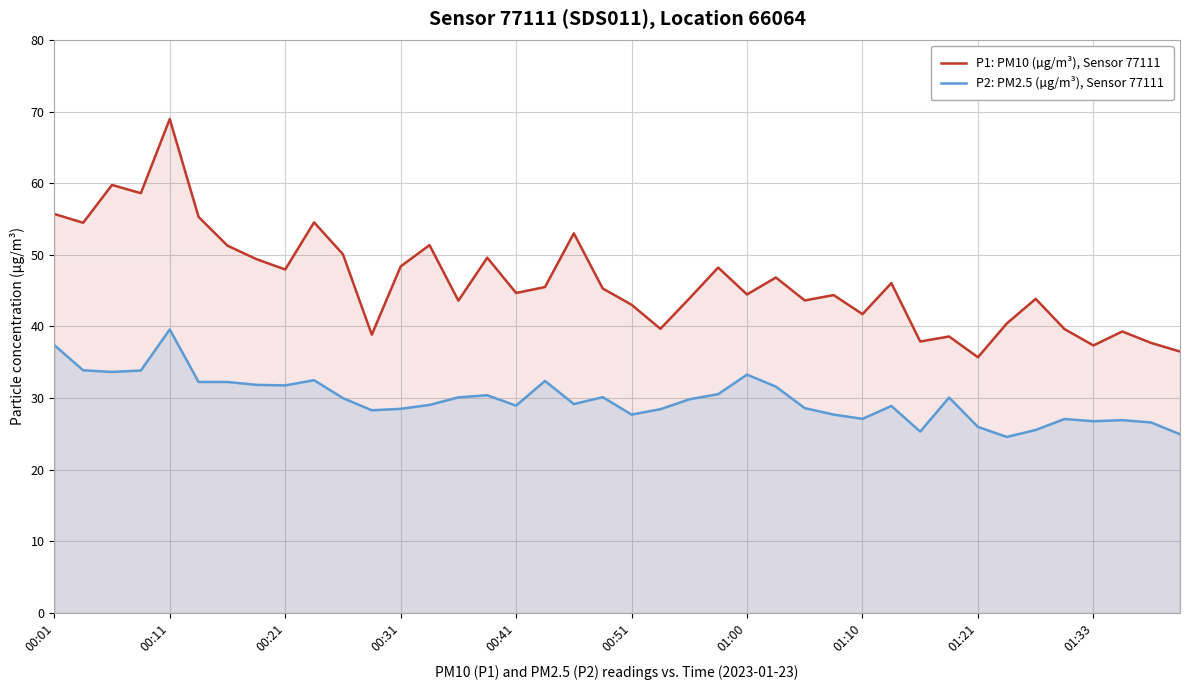

True or false: P2: PM2.5 (µg/m³), Sensor 77111 and P1: PM10 (µg/m³), Sensor 77111 intersect in this chart.

False